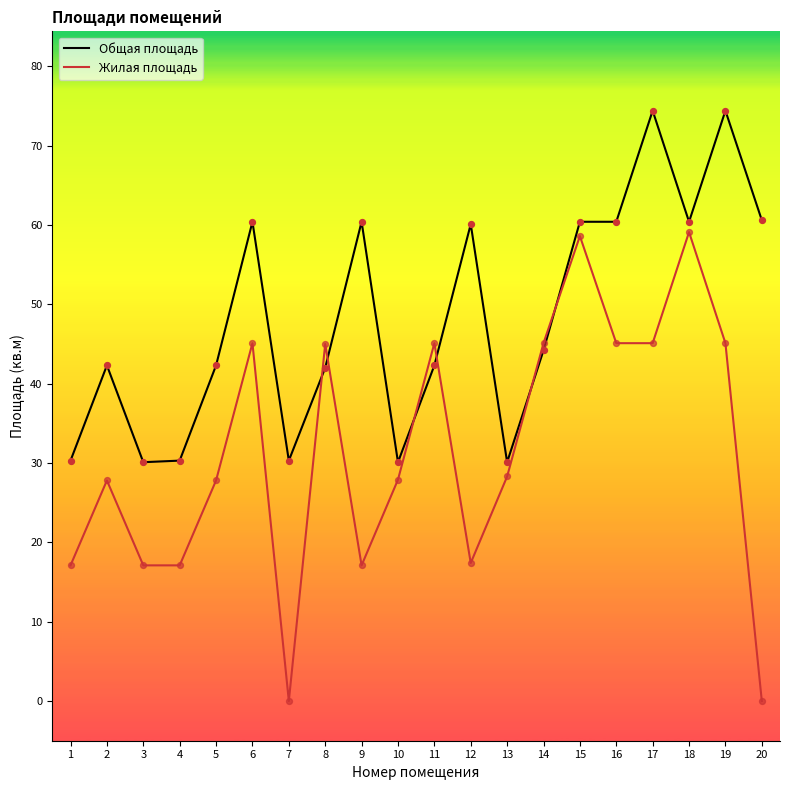

What is the total value across all series at 19?

119.5